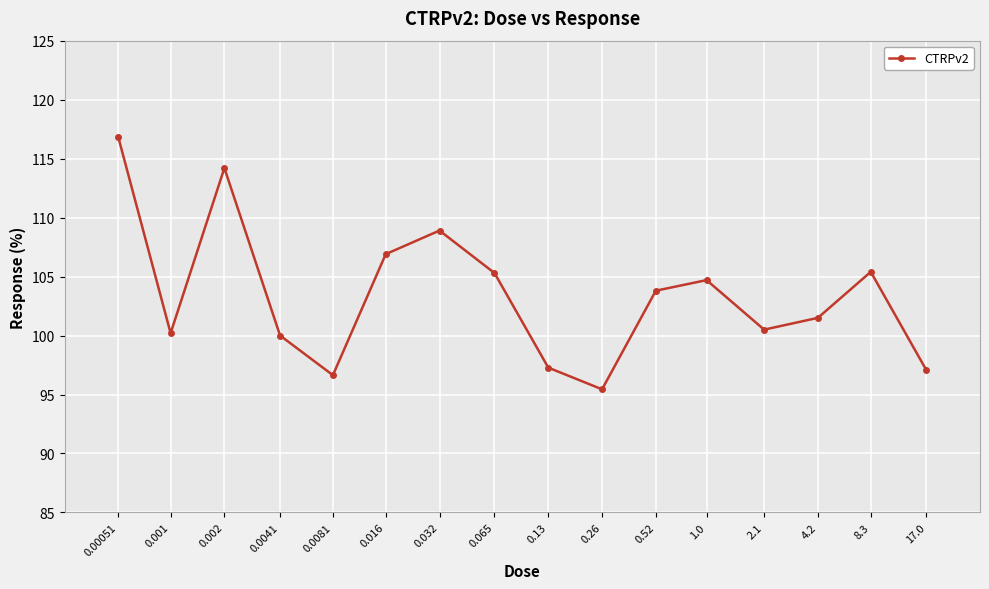

What is the change in value from 0.001 to 0.032?

+8.7